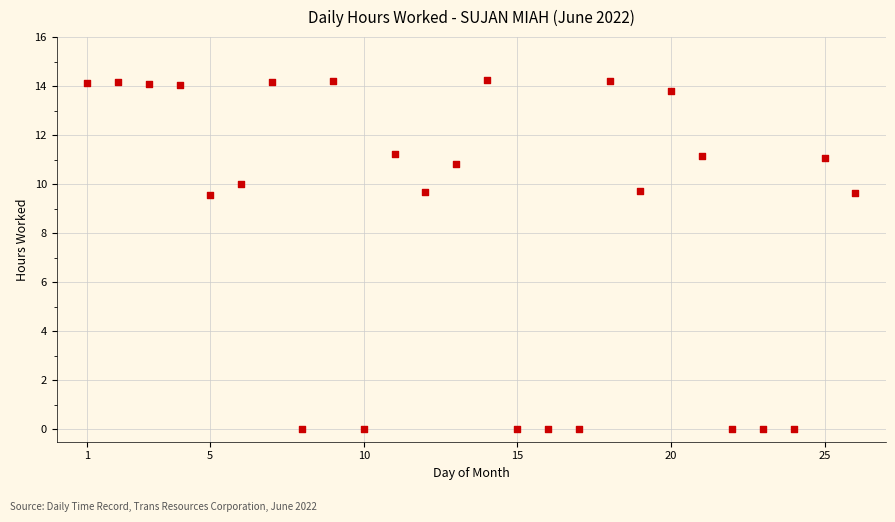

What is the range of X values (max minus min)?

25.0